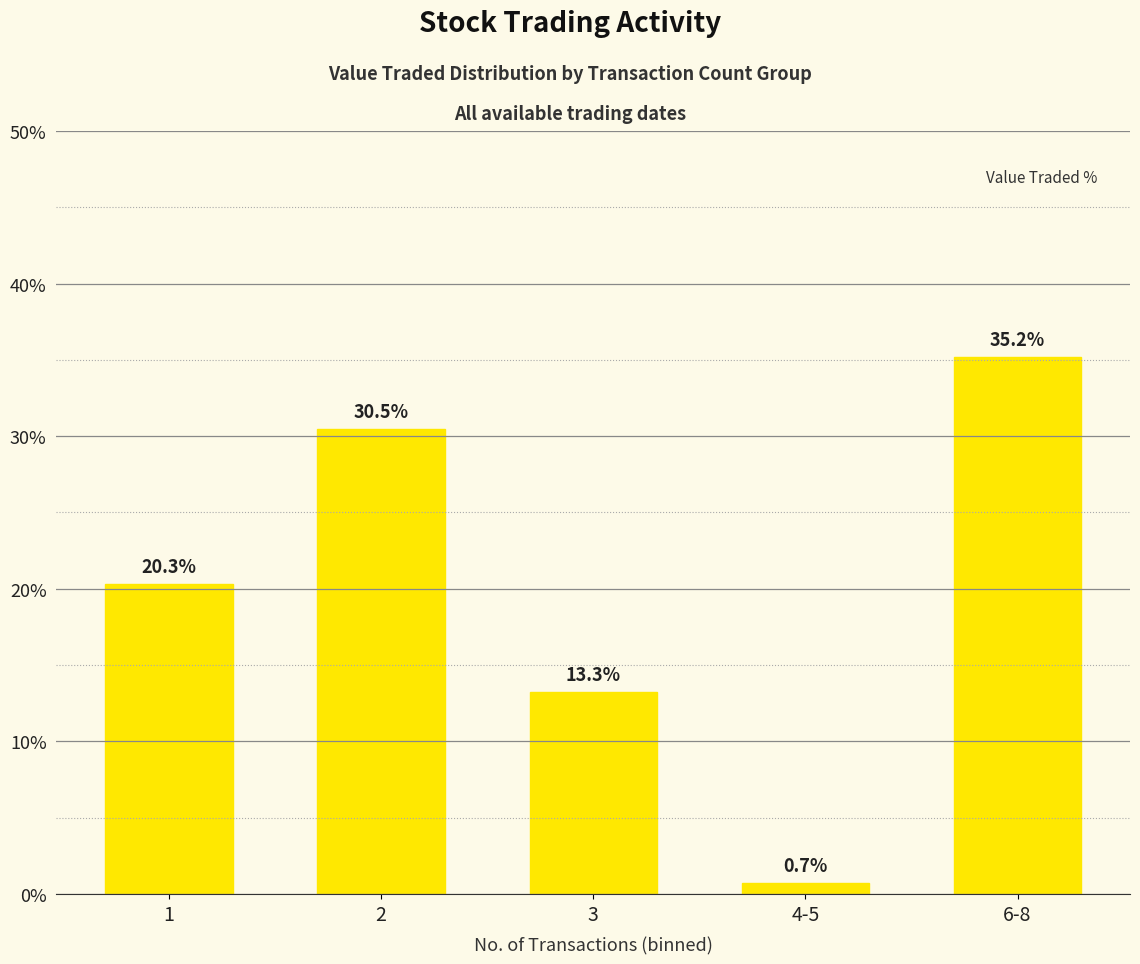

What is the label of the 4th bar from the right?

2